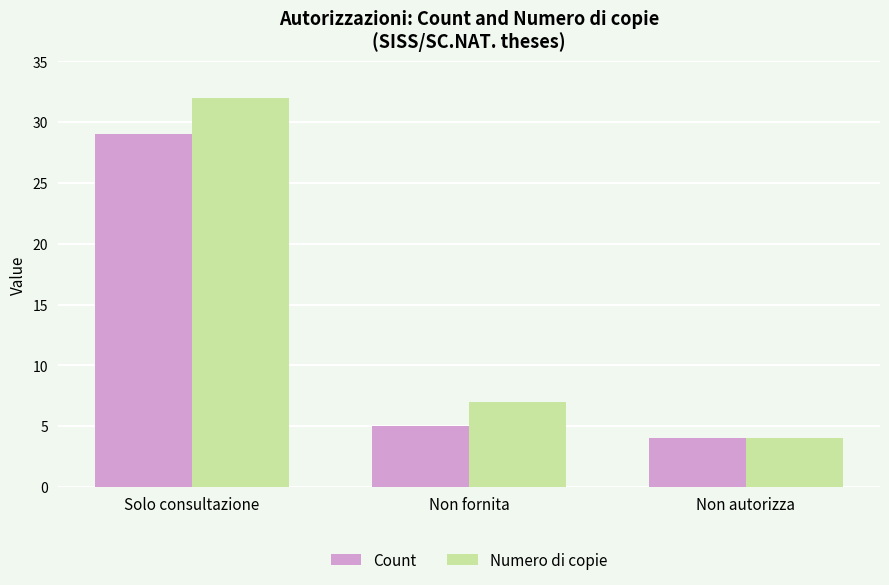

Is the value of Count at Non fornita greater than the value of Numero di copie at Solo consultazione?

No